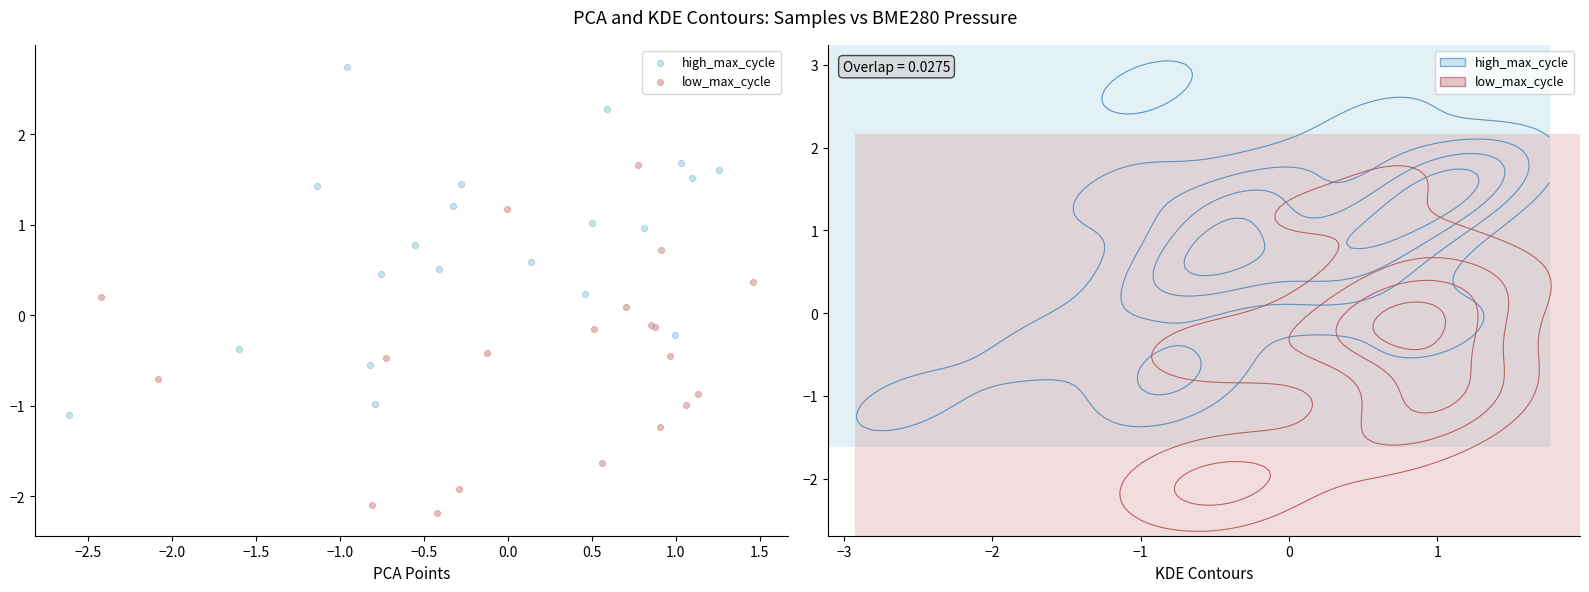

Which series reaches the minimum Y coordinate?

low_max_cycle